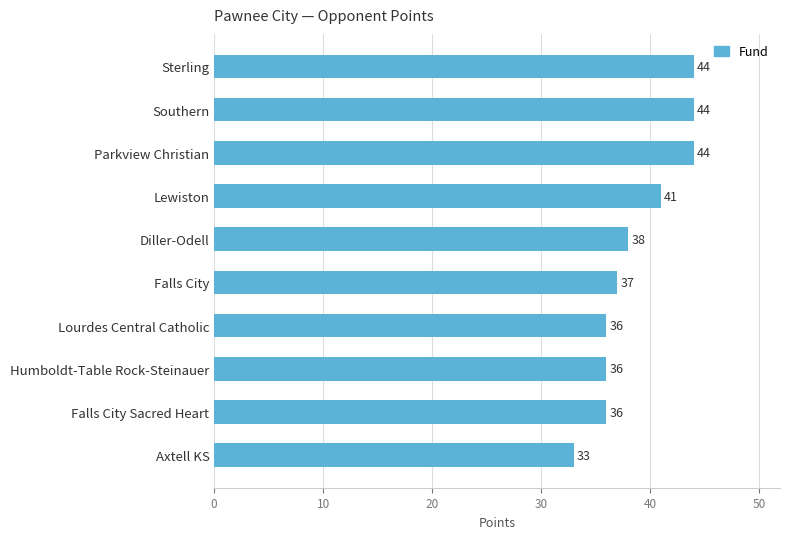

What is the difference between the second highest and second lowest values?

8